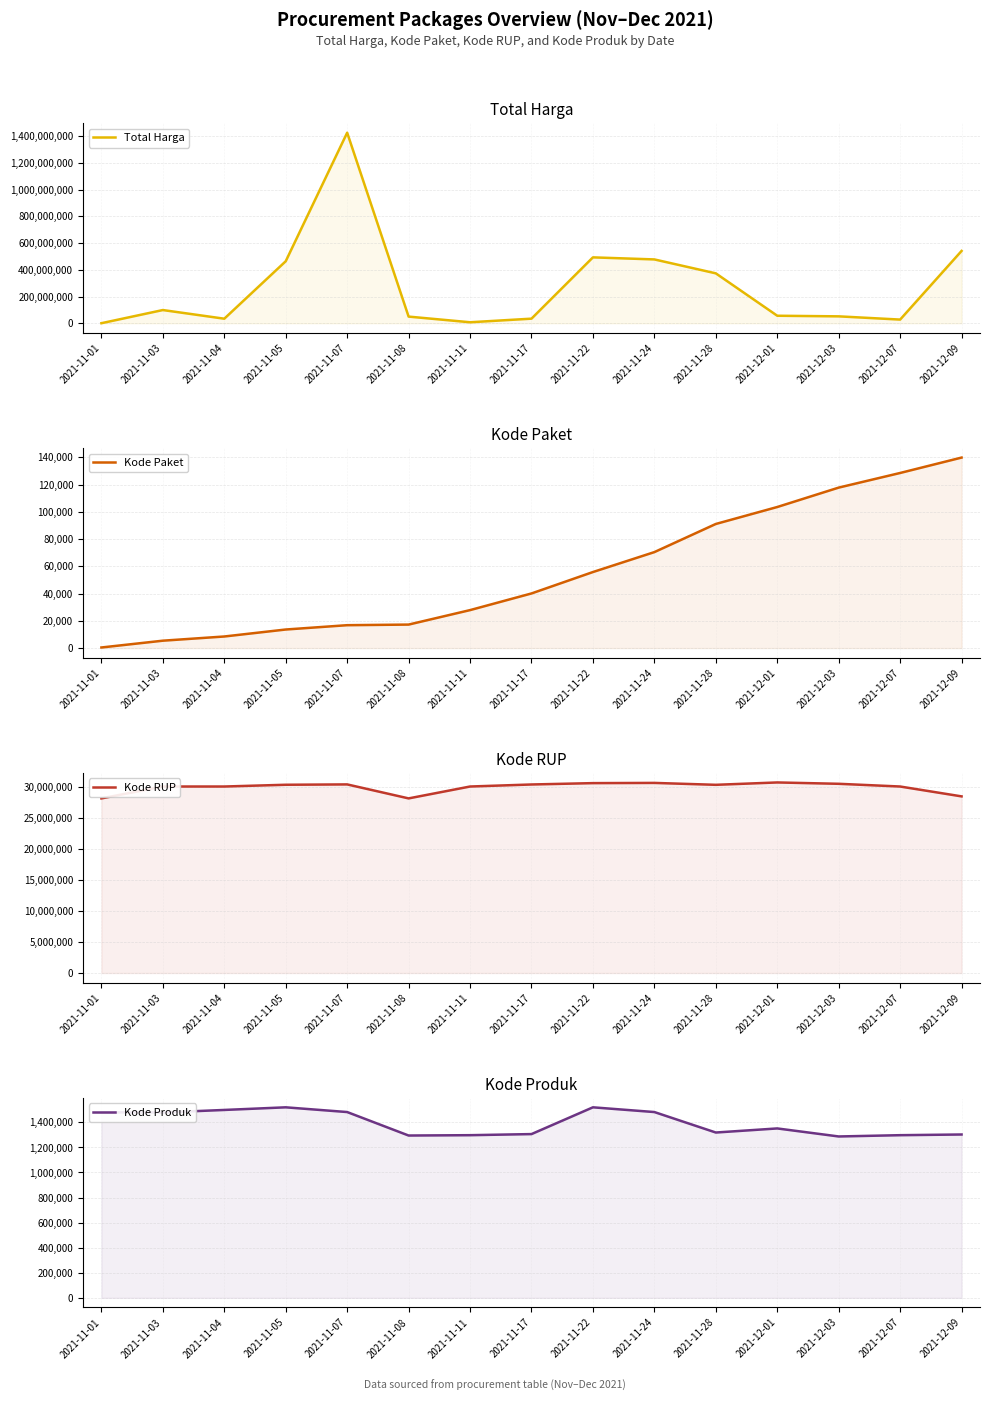

How many data points in Kode RUP are above 30363247?

7